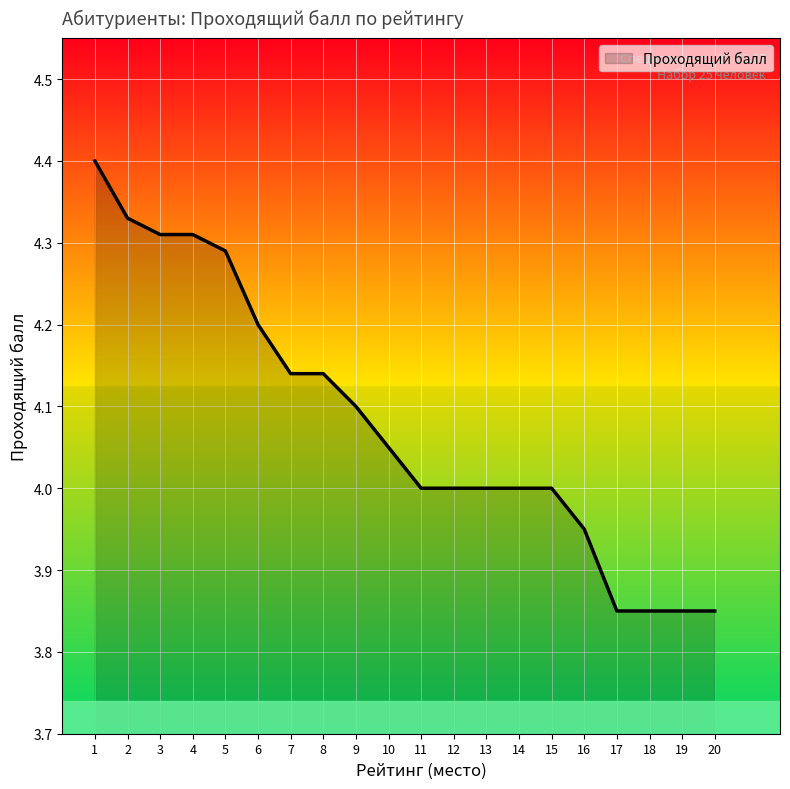

What is the difference between the values at 7 and 1?

0.3